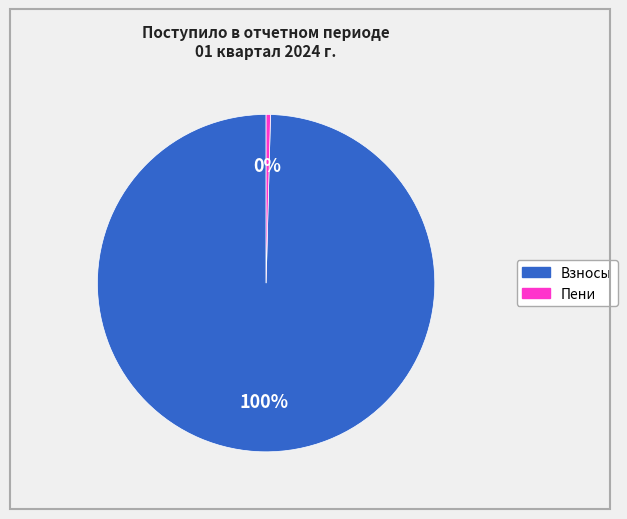

To the nearest percent, what is the average slice percentage?

50%